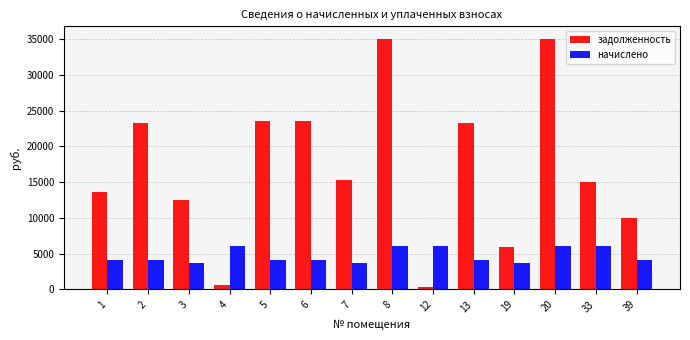

What is the total value across all series at 1?

17659.7